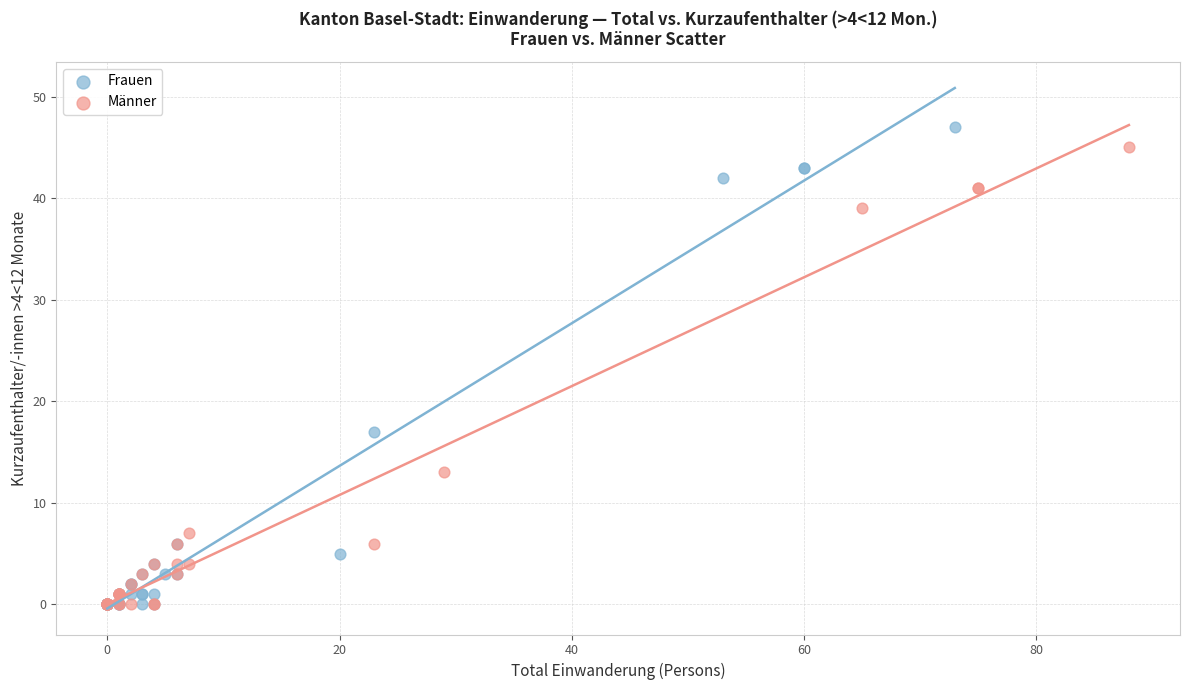

What are all the series names shown in the legend?

Frauen, Männer